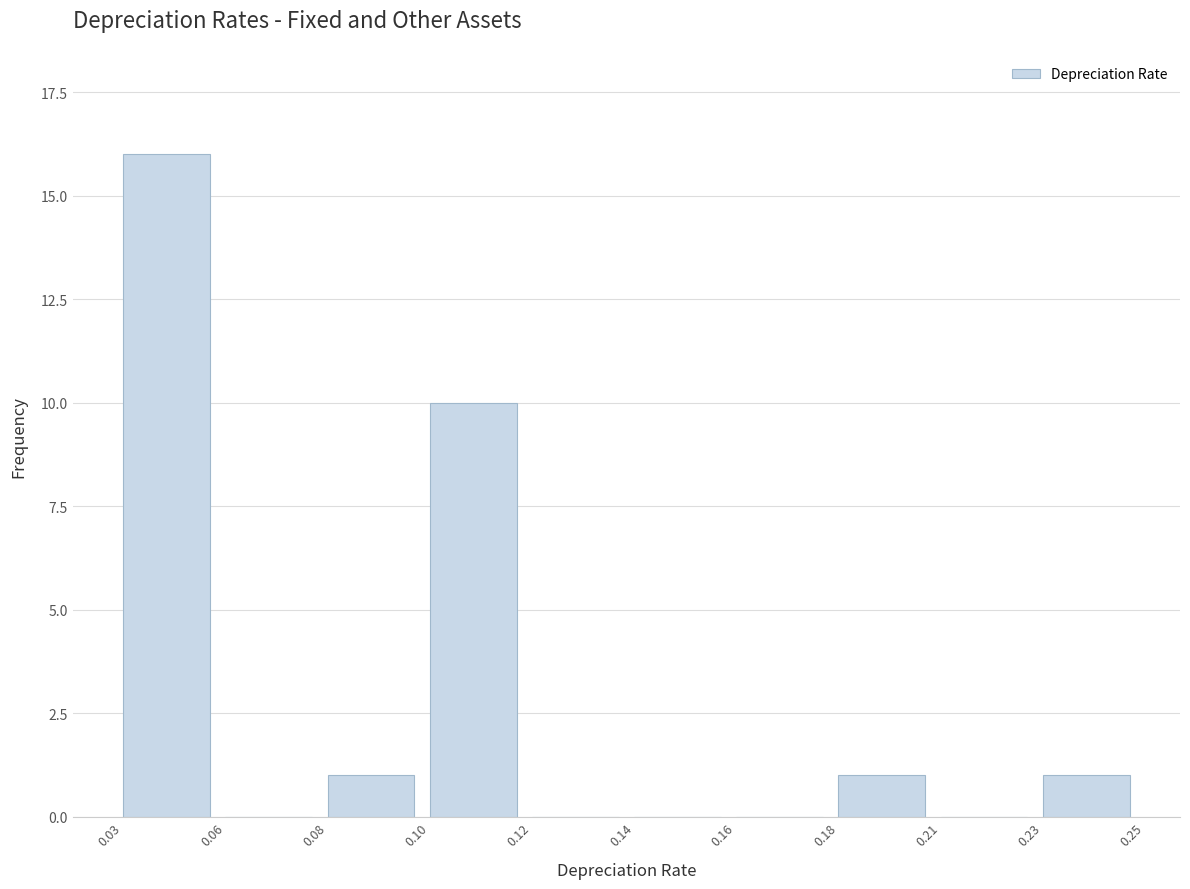

Reading right to left, what are all the values shown in this chart?

0.23=1	0.21=0	0.18=1	0.16=0	0.14=0	0.12=0	0.10=10	0.08=1	0.06=0	0.03=16